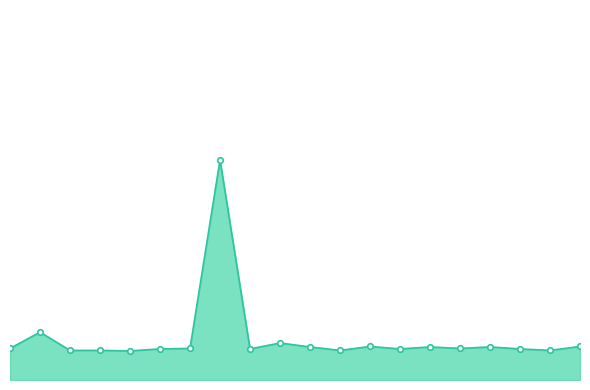

Reading left to right, transcribe all the data shown in this chart.

19914	19947	19910	19910	19909	19913	19914	20296	19913	19925	19917	19910	19918	19913	19917	19914	19917	19913	19910	19918